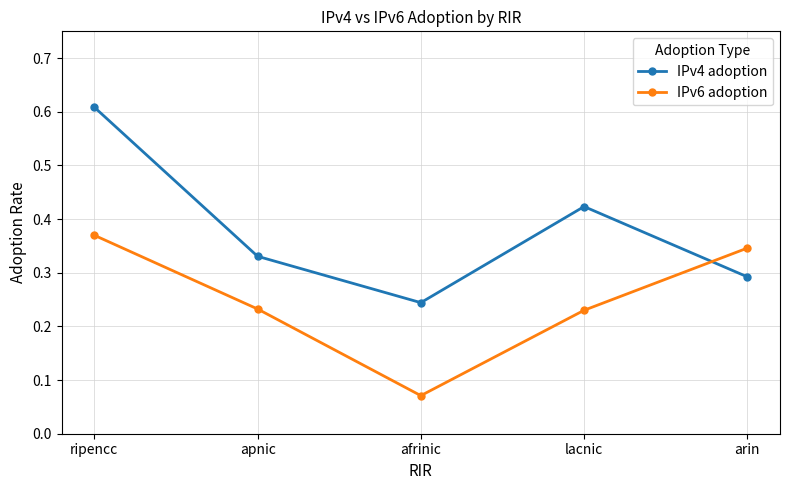

Is it true that IPv6 adoption equals 0.0 at afrinic?

False